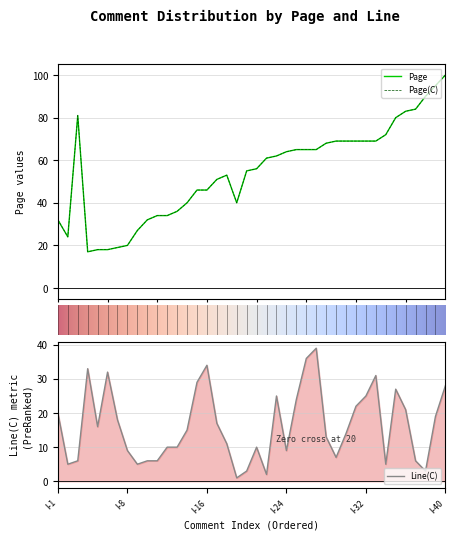

How many values in the Page(C) series are below 61?

20